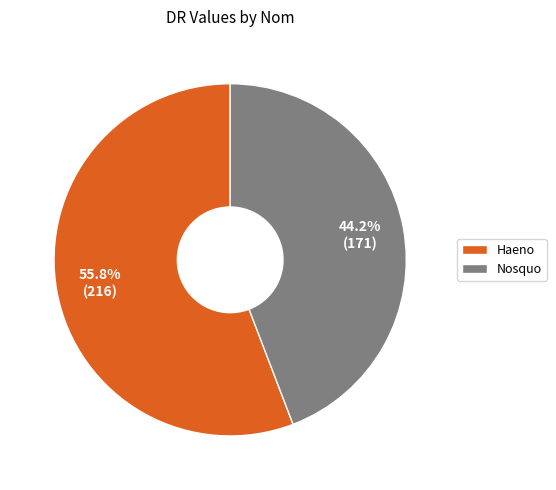

How many slices are in this pie chart?

2